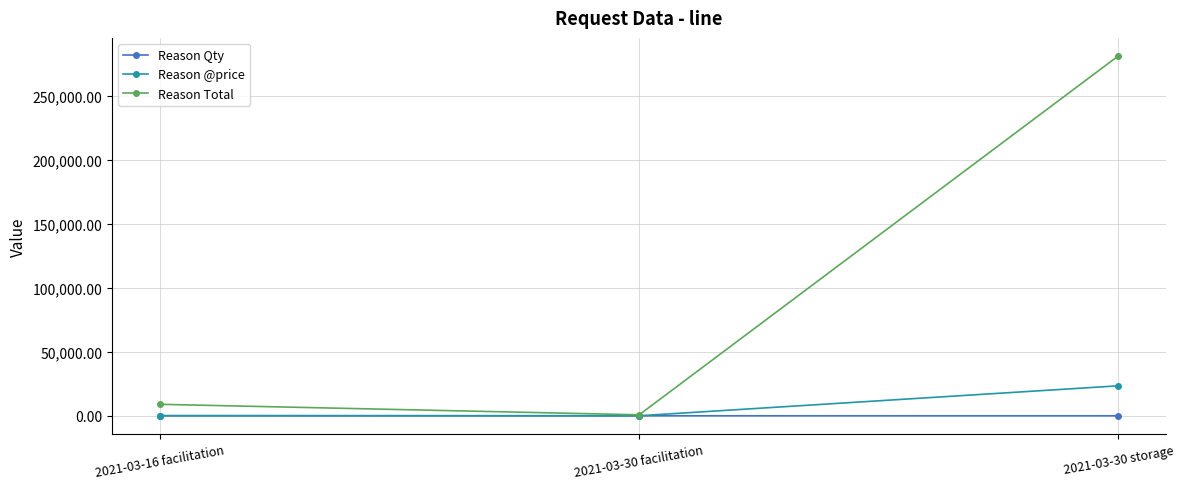

Rank the series at 2021-03-30 storage from lowest to highest value.

Reason Qty, Reason @price, Reason Total